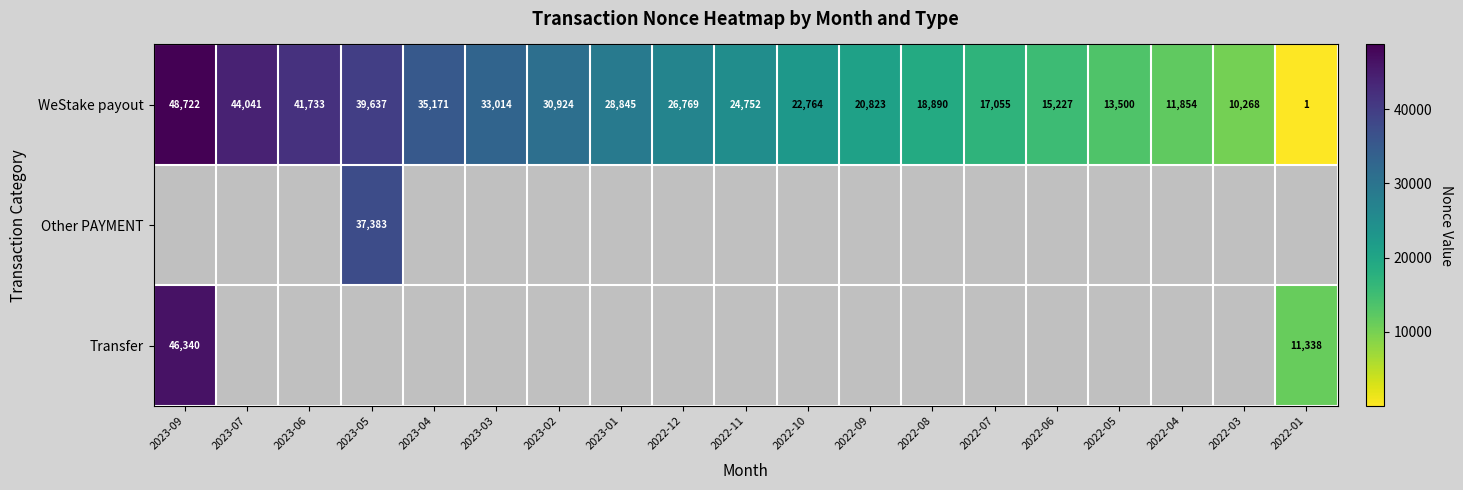

Which category has the highest value in the WeStake payout series?

2023-09